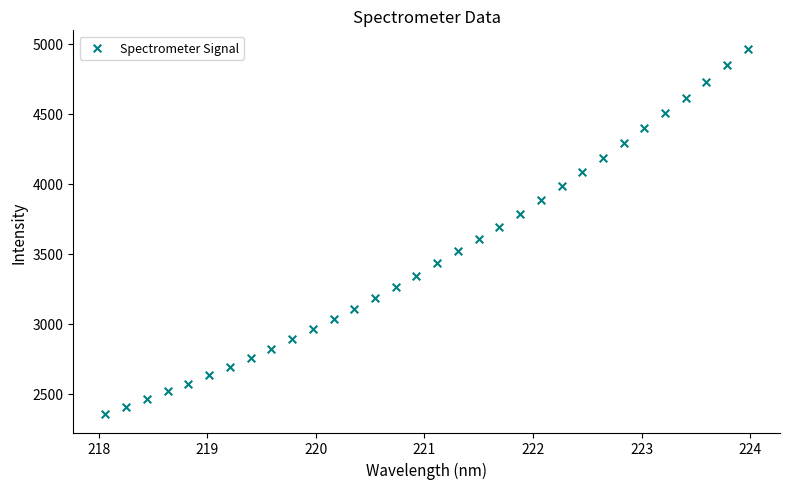

What is the range of X values (max minus min)?

5.9